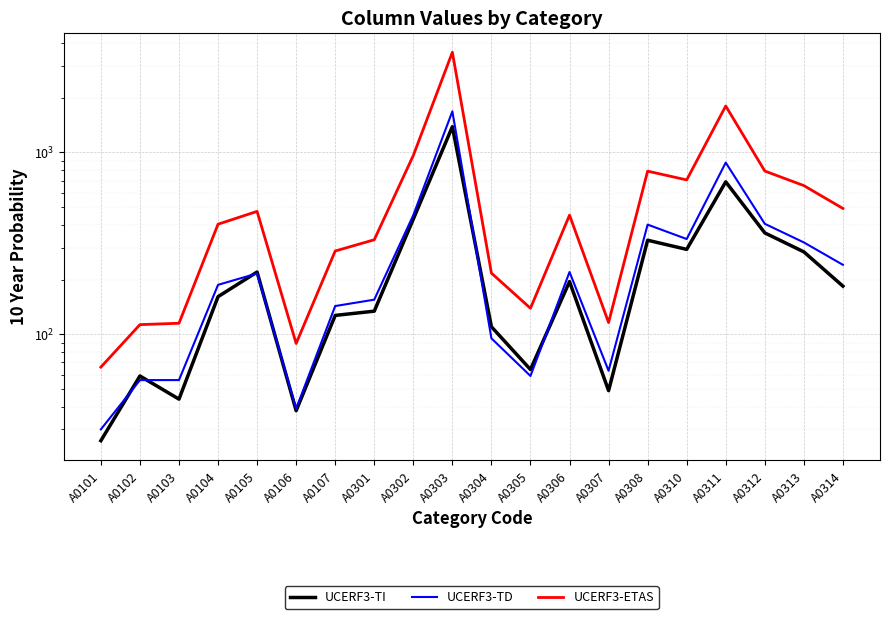

What is the maximum value for UCERF3-TI?

1385